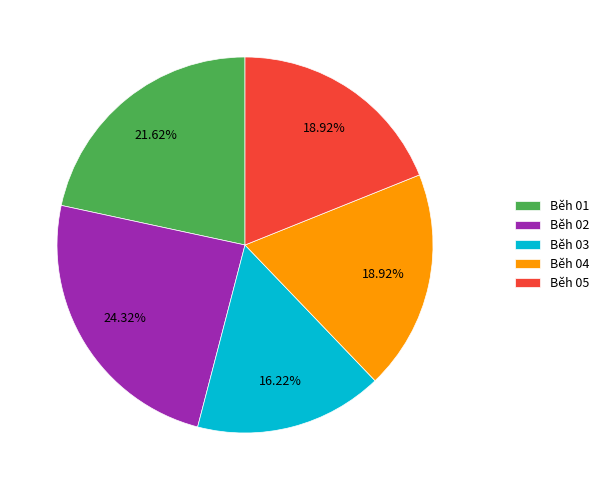

To the nearest percent, what portion does Běh 01 represent?

22%